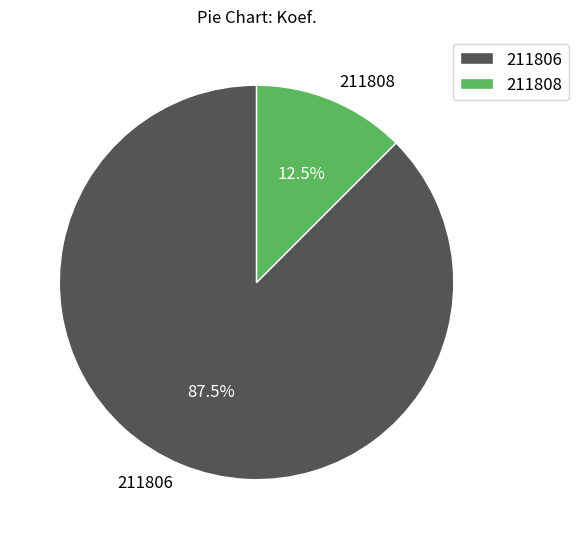

Which category accounts for the majority?

211806